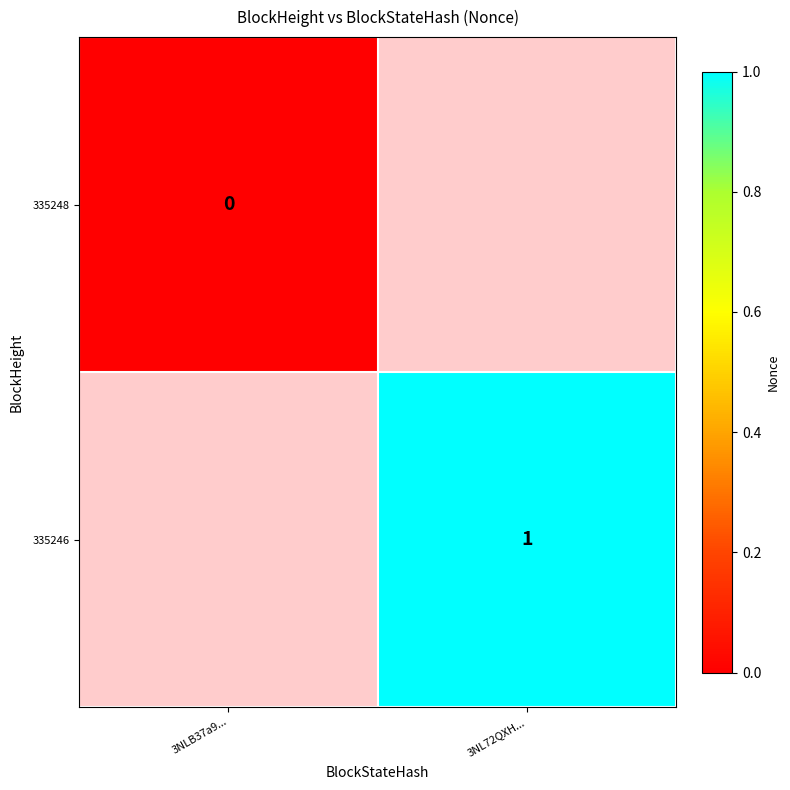

Is it true that 335246 equals 0 at 3NL72QXH...?

False